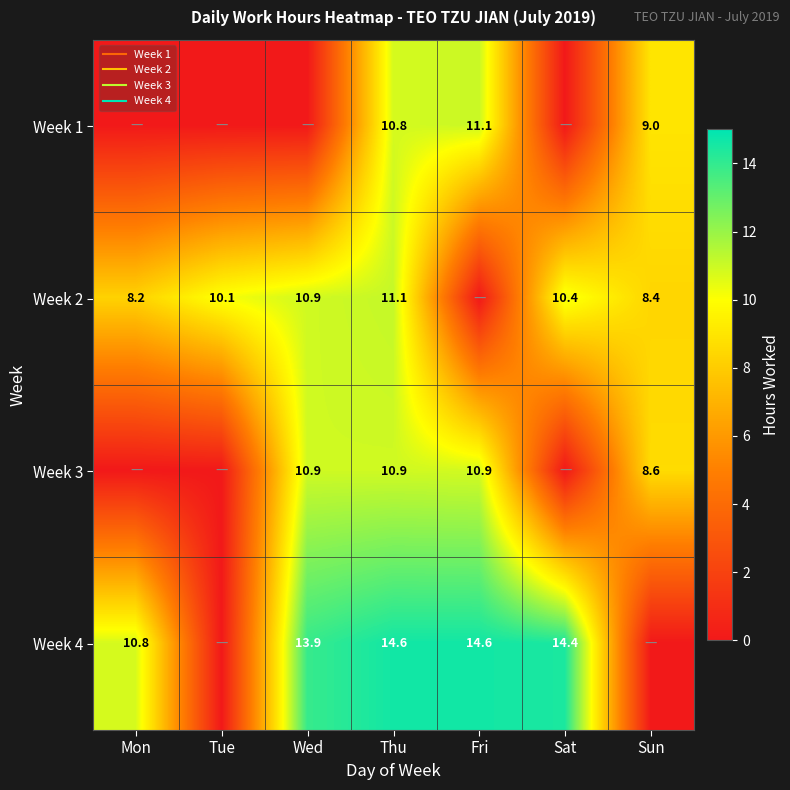

Which has a higher value, Fri or Thu?

Fri